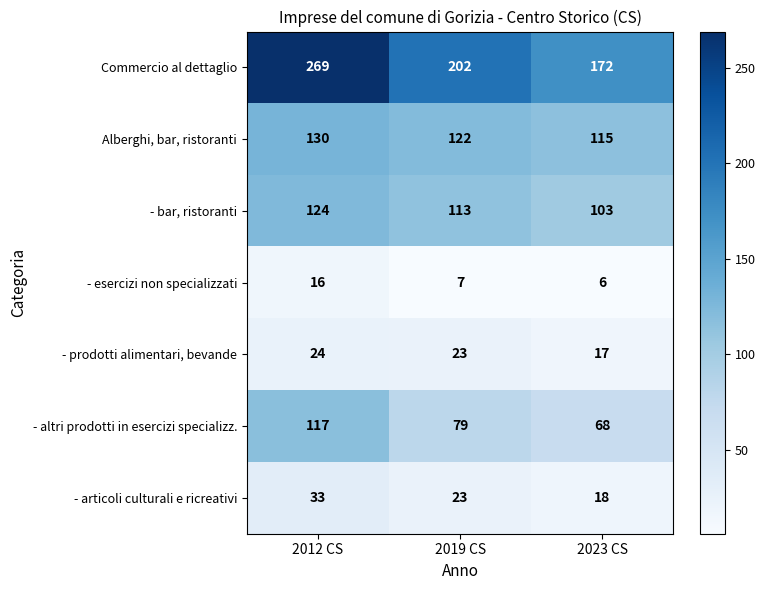

How many data points in Commercio al dettaglio are less than 202?

1